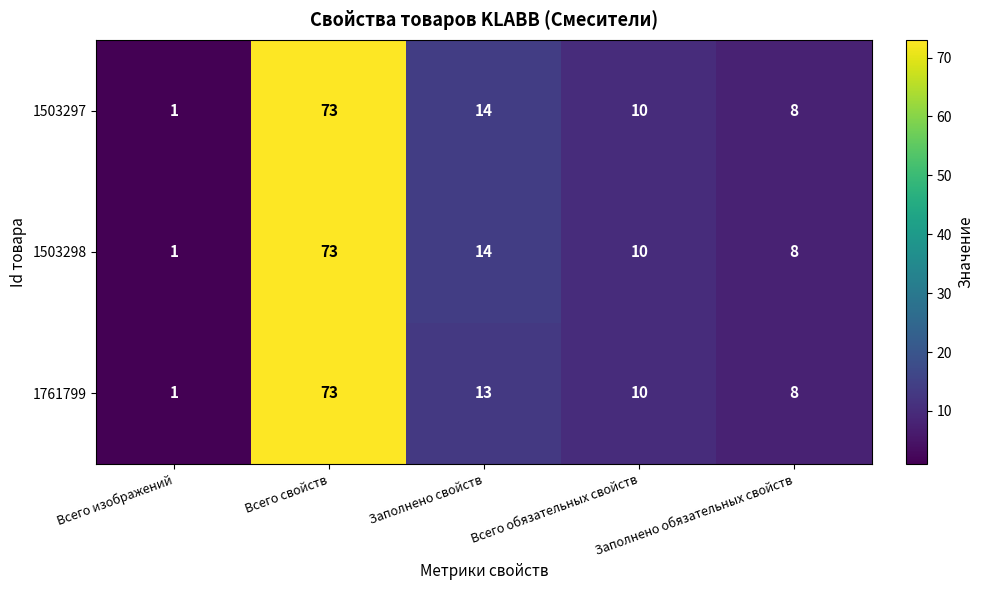

At how many categories does at least one series exceed 43?

1